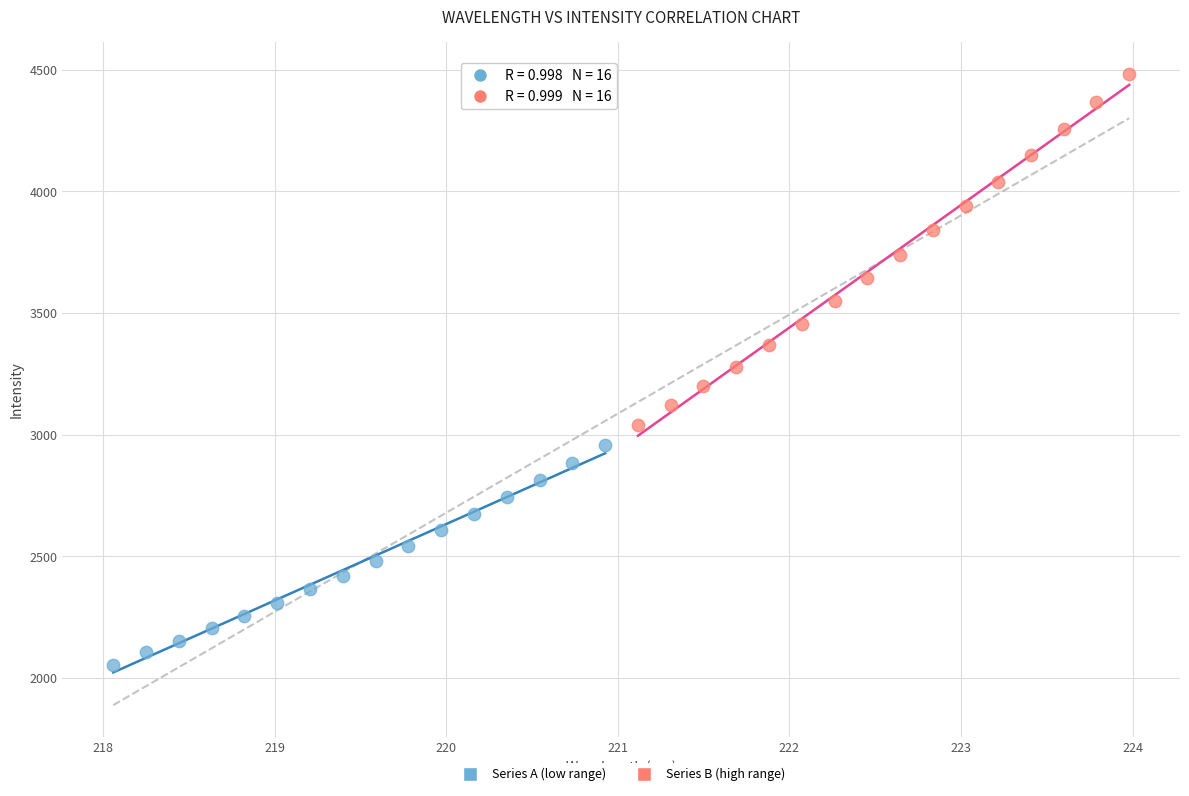

Which series reaches the maximum Y coordinate?

Series B (high range)